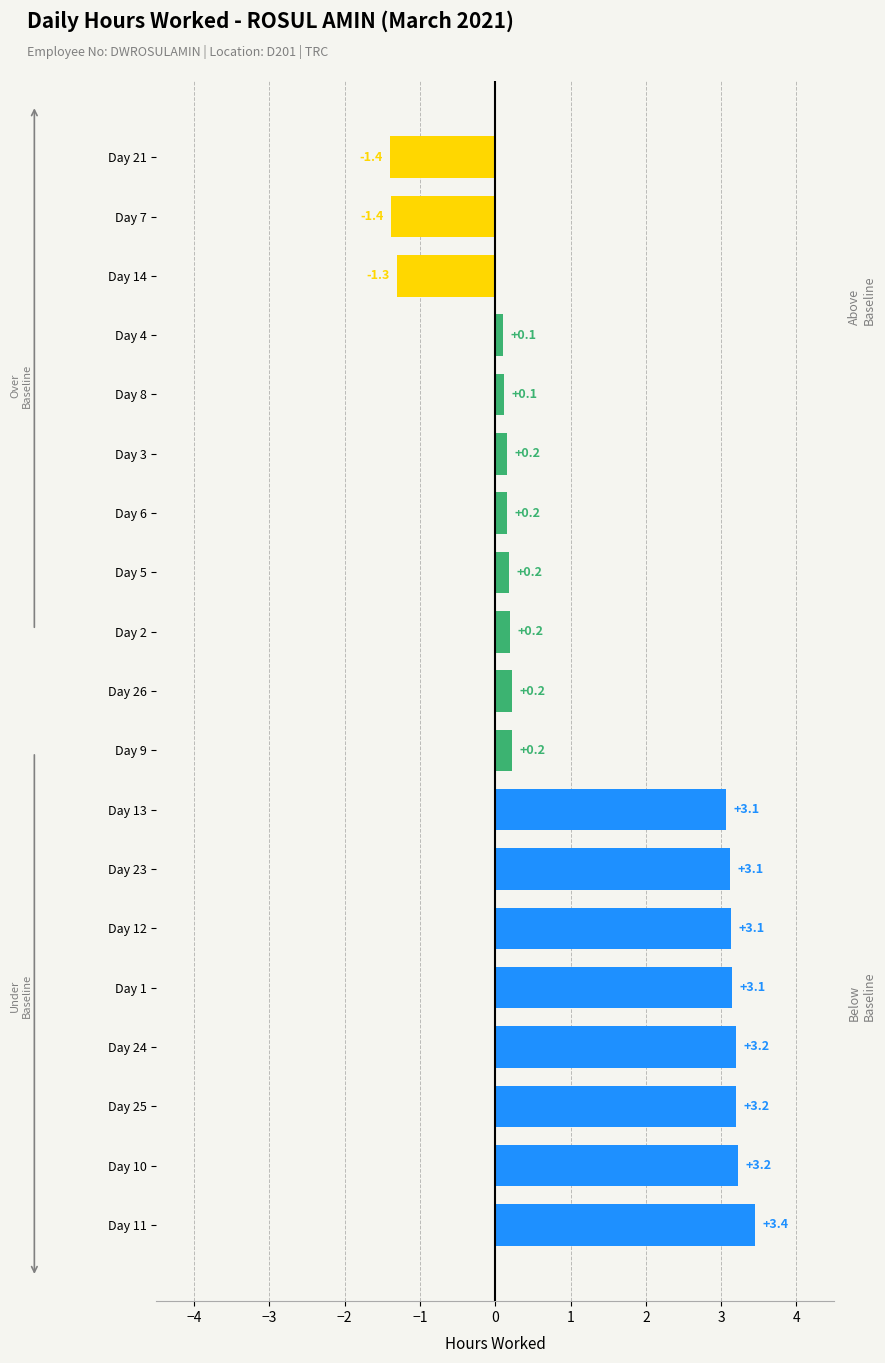

What is the sum of all values?

22.8